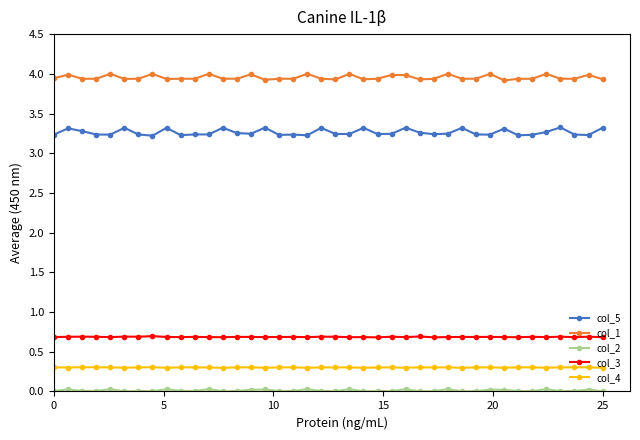

At how many categories does at least one series exceed 3?

40